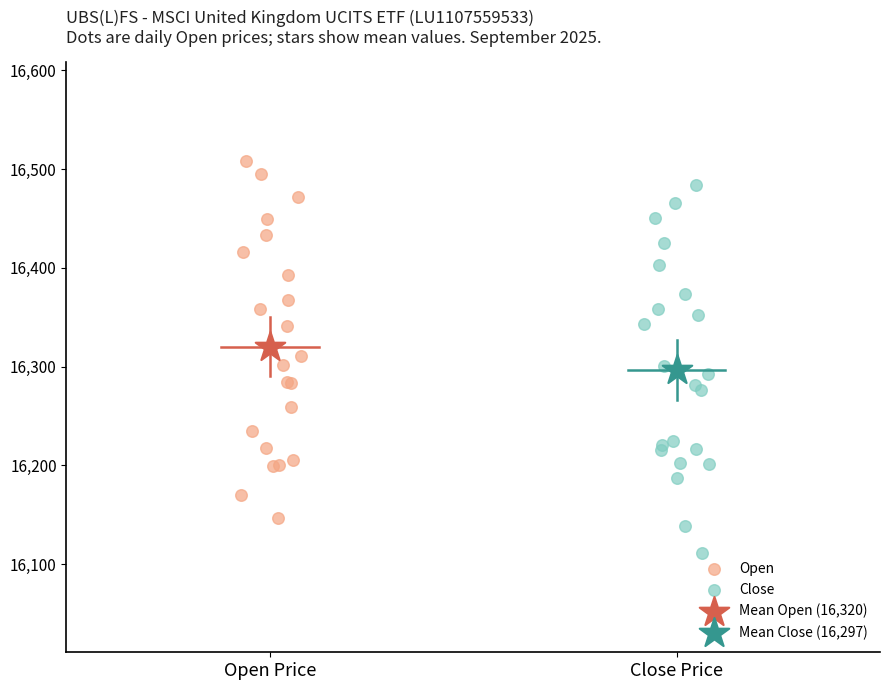

What are all the series names shown in the legend?

Open, Close, Mean Open (16,320), Mean Close (16,297)